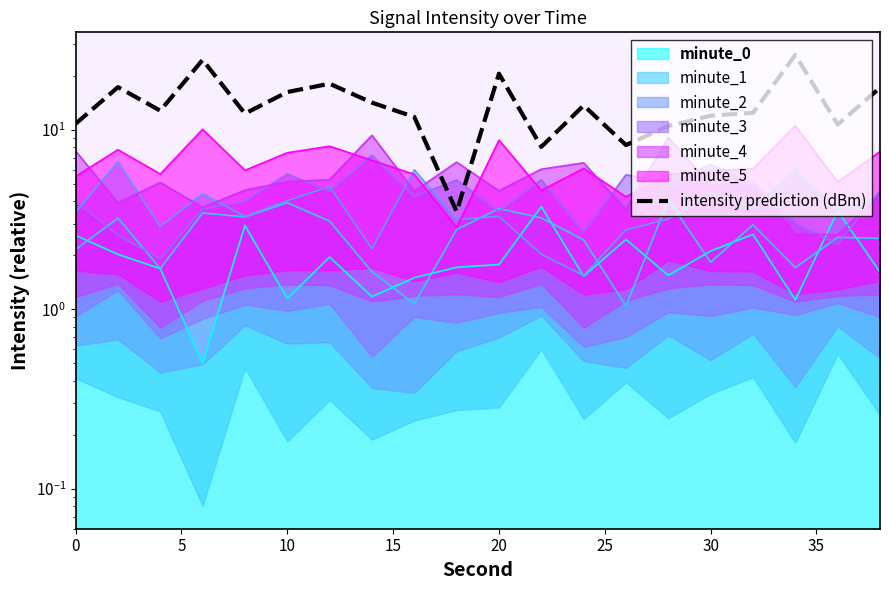

What is the sum of all values?

280.7